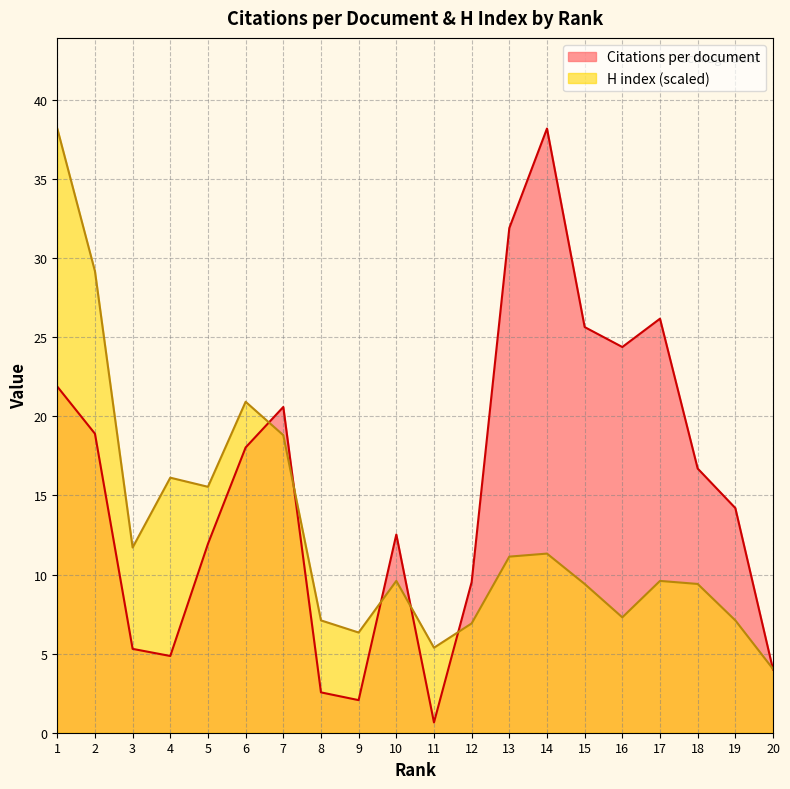

What is the minimum value for H index?

4.0